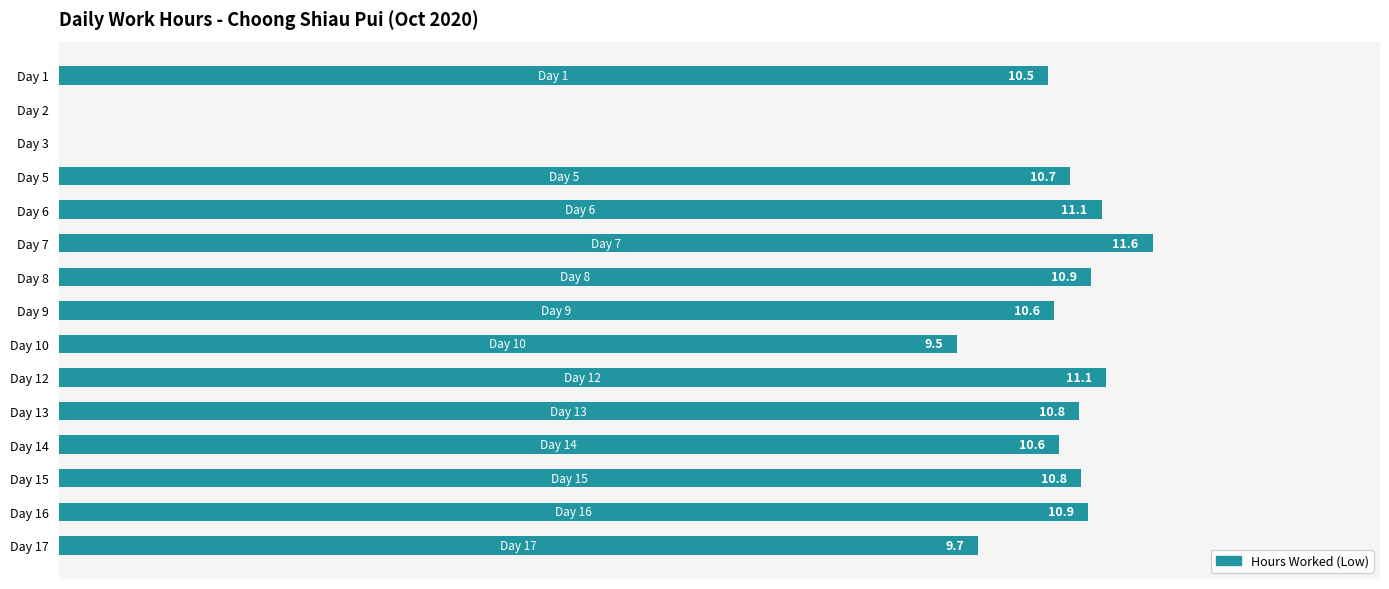

At which label is the value closest to 5?

Day 10